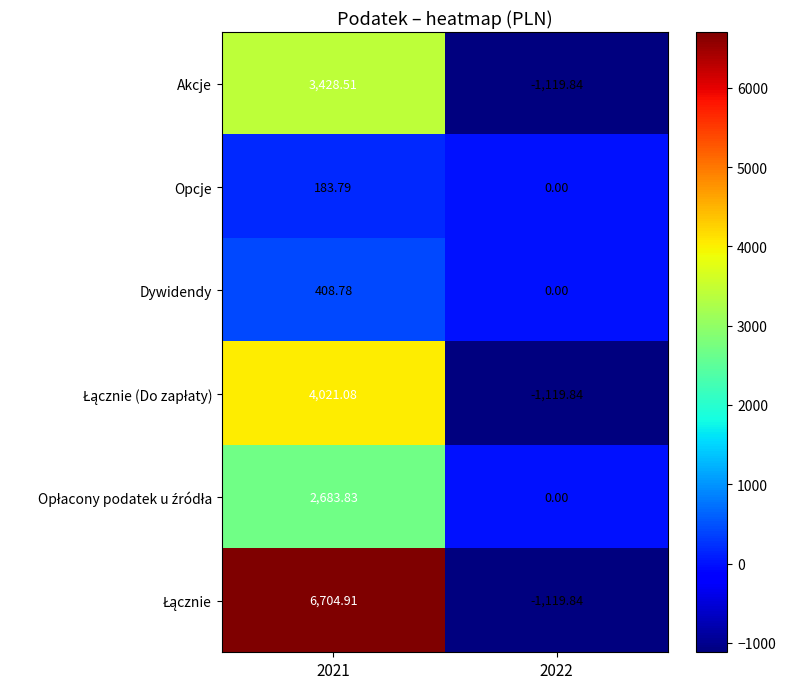

How many distinct data groups are displayed?

6